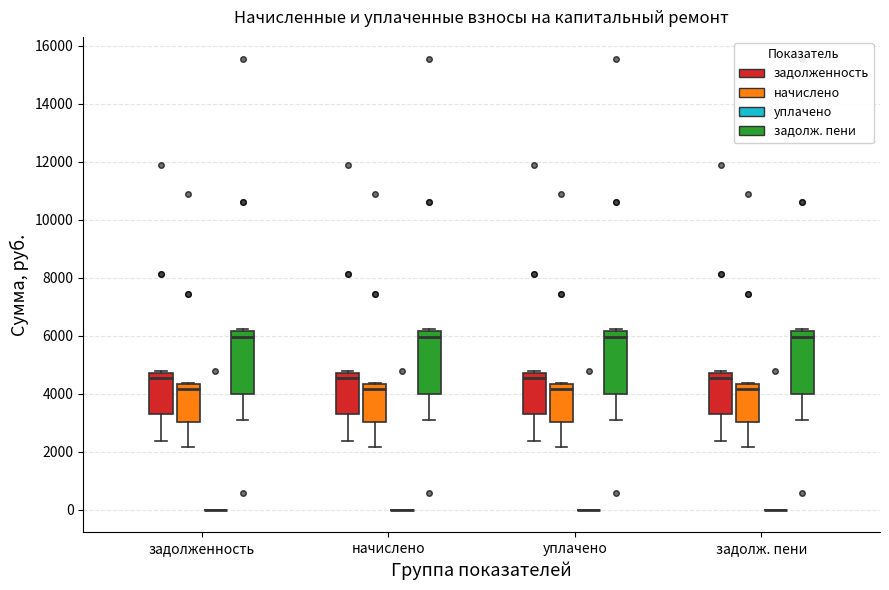

Reading left to right, transcribe this box plot: for each box, give where its median line is, the range the box spans, and where its two whiskers end, as read against the y-axis. The values are not printed on the chart, so give them approximately, as read against the axis.

задолженность (задолженность): median 4600, box 3400 to 4800, whiskers 2400 to 4800
задолженность (начислено): median 4200, box 3000 to 4400, whiskers 2200 to 4400
задолженность (уплачено): box collapsed to a line at 0, whiskers 0 to 0
задолженность (задолж. пени): median 6000, box 4000 to 6200, whiskers 3000 to 6200
начислено (задолженность): median 4600, box 3400 to 4800, whiskers 2400 to 4800
начислено (начислено): median 4200, box 3000 to 4400, whiskers 2200 to 4400
начислено (уплачено): box collapsed to a line at 0, whiskers 0 to 0
начислено (задолж. пени): median 6000, box 4000 to 6200, whiskers 3000 to 6200
уплачено (задолженность): median 4600, box 3400 to 4800, whiskers 2400 to 4800
уплачено (начислено): median 4200, box 3000 to 4400, whiskers 2200 to 4400
уплачено (уплачено): box collapsed to a line at 0, whiskers 0 to 0
уплачено (задолж. пени): median 6000, box 4000 to 6200, whiskers 3000 to 6200
задолж. пени (задолженность): median 4600, box 3400 to 4800, whiskers 2400 to 4800
задолж. пени (начислено): median 4200, box 3000 to 4400, whiskers 2200 to 4400
задолж. пени (уплачено): box collapsed to a line at 0, whiskers 0 to 0
задолж. пени (задолж. пени): median 6000, box 4000 to 6200, whiskers 3000 to 6200